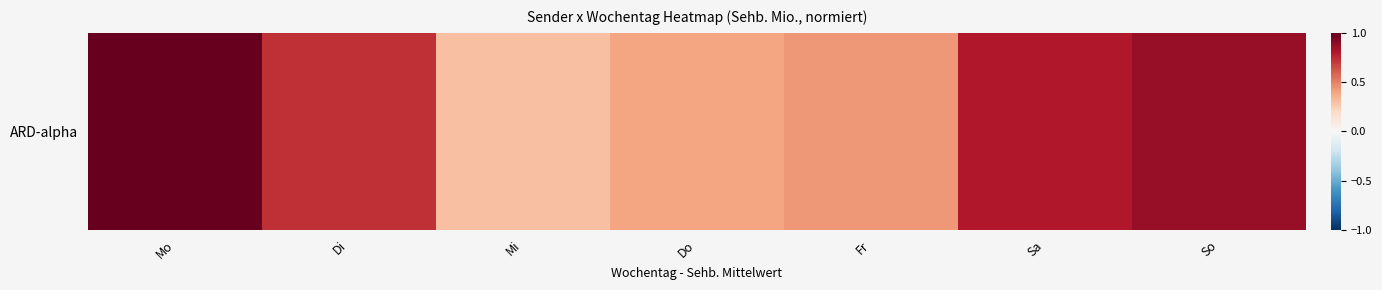

What is the average value?

0.6